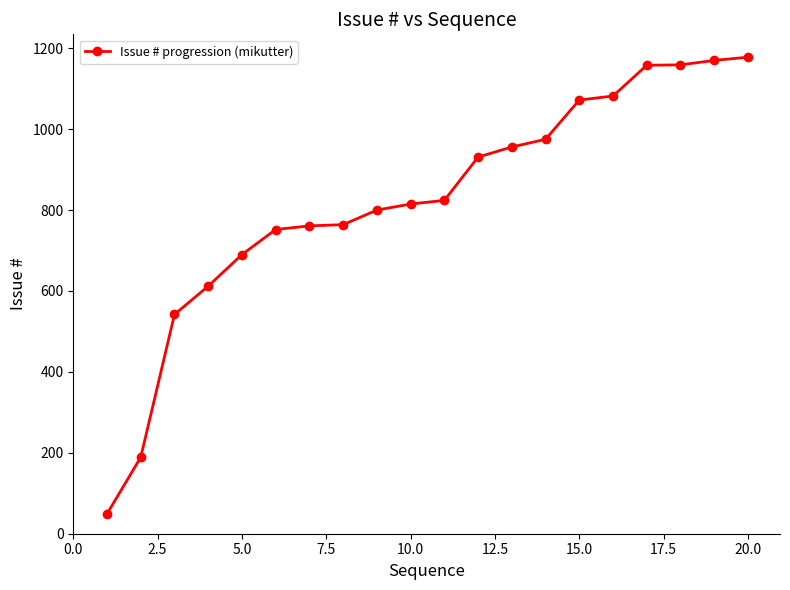

What is the minimum value shown in the chart?

49